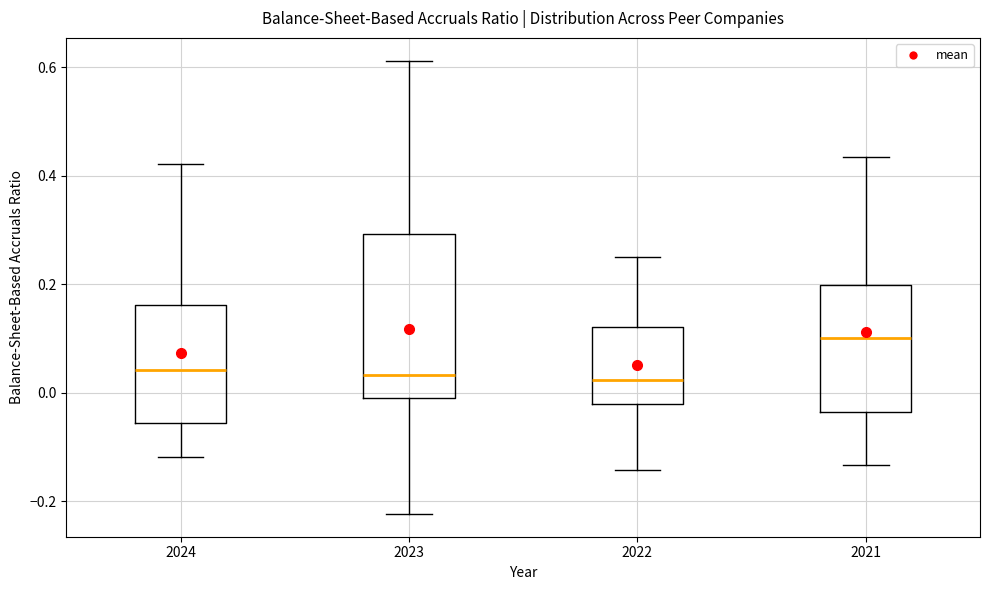

Reading left to right, read every box against the y-axis: the position of its median line, the range the box covers, and the ends of its whiskers. The values are not printed on the chart, so give them approximately, as read against the axis.

2024: median 0.04, box -0.06 to 0.16, whiskers -0.12 to 0.42
2023: median 0.04, box 0.00 to 0.30, whiskers -0.22 to 0.62
2022: median 0.02, box -0.02 to 0.12, whiskers -0.14 to 0.24
2021: median 0.10, box -0.04 to 0.20, whiskers -0.14 to 0.44